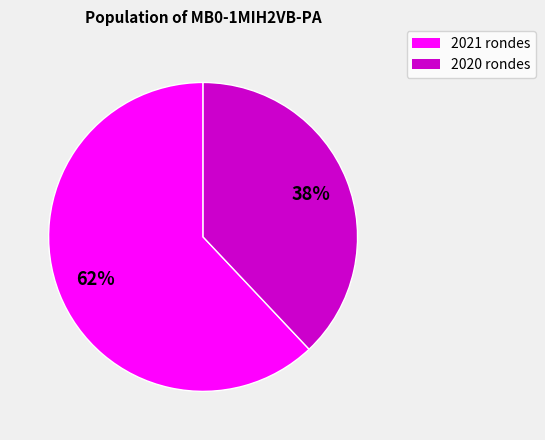

To the nearest percent, what is the difference between the largest and smallest slice percentages?

24%